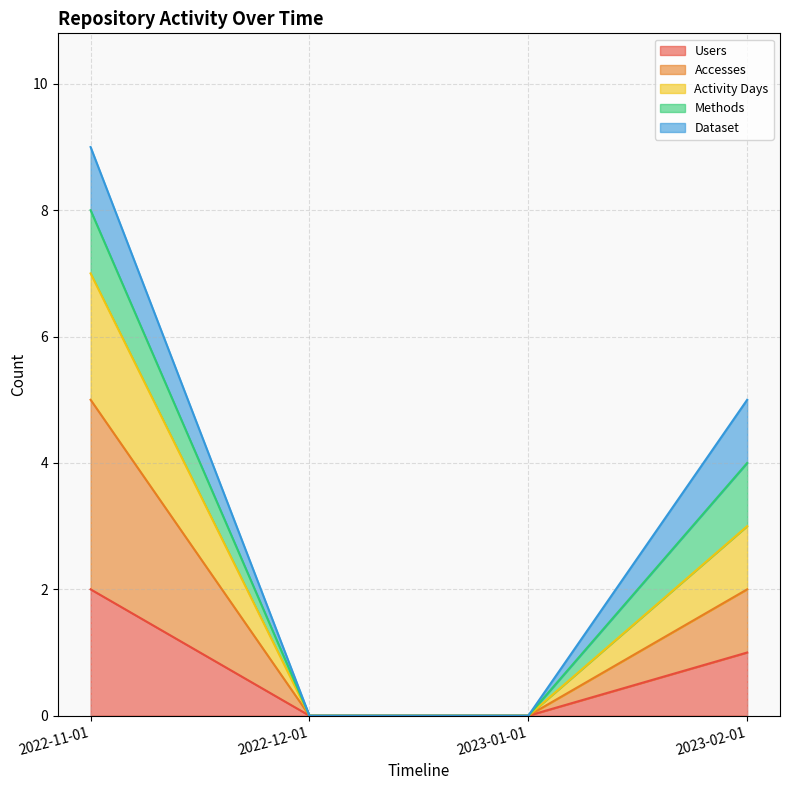

True or false: Accesses and Activity Days intersect in this chart.

False